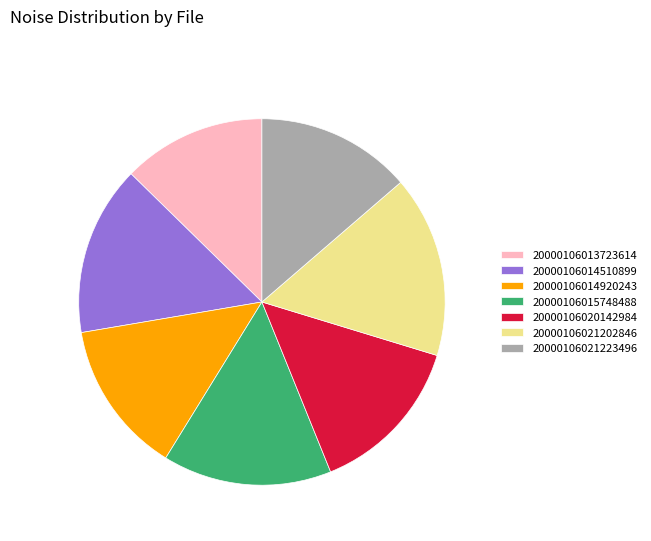

Which category has the biggest portion of the pie?

20000106021202846